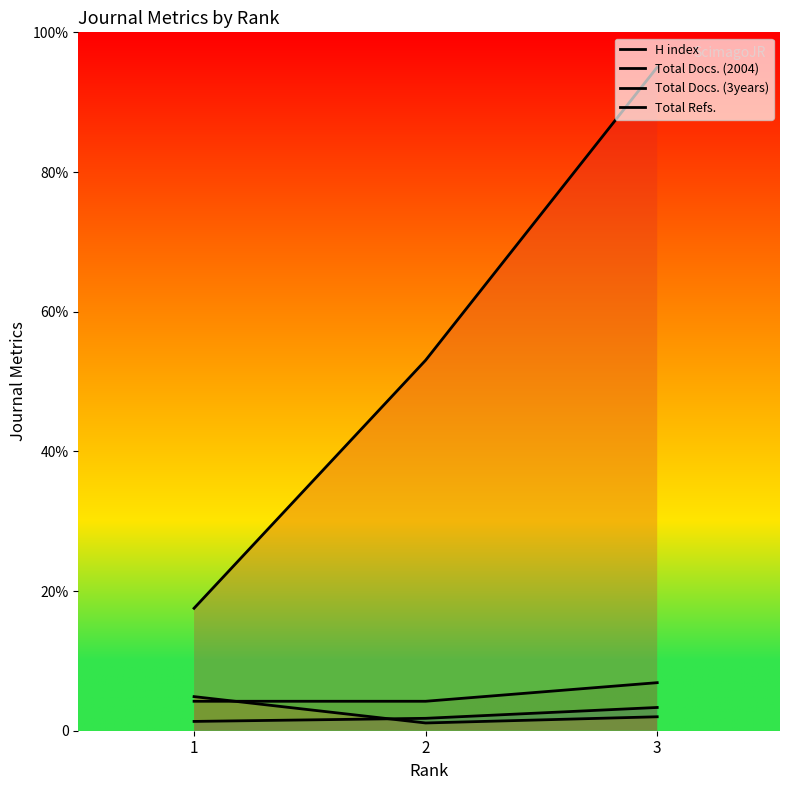

What is the total value across all series at 3?

107.2